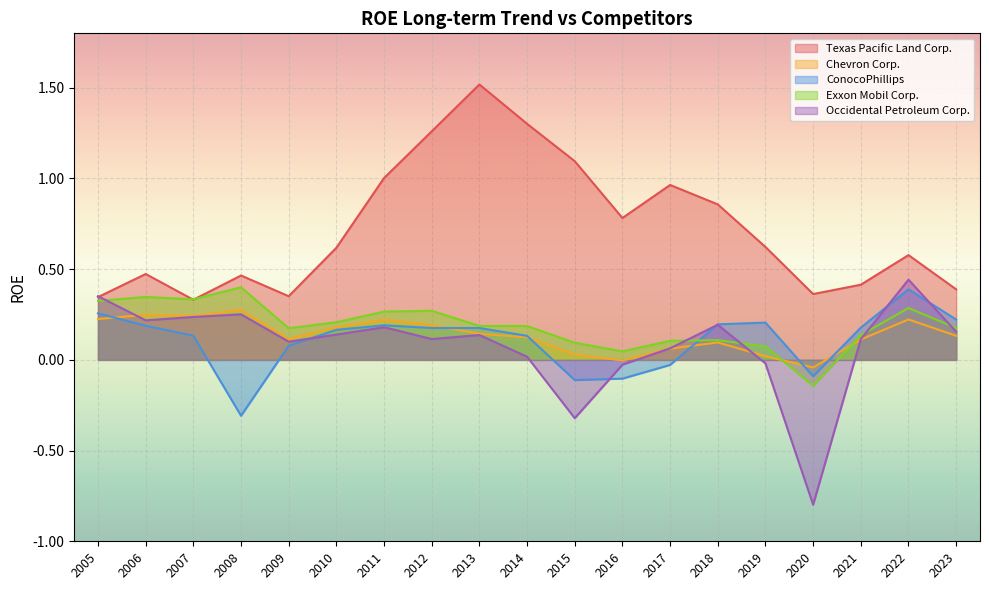

What is the total value across all series at 2005?

1.5